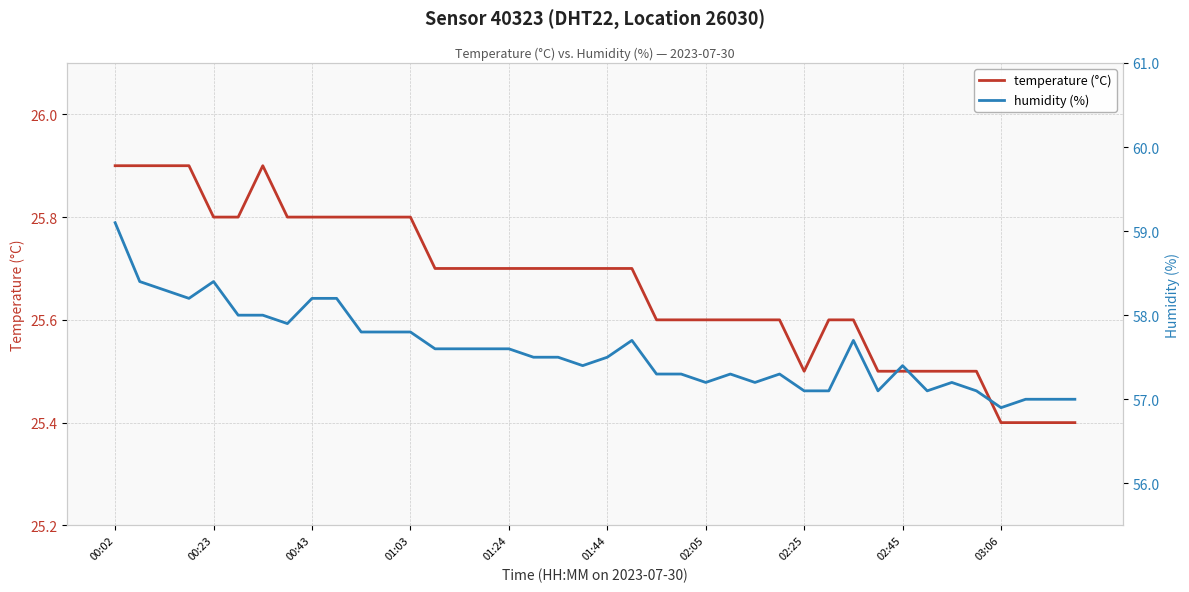

At which label does humidity (%) first exceed 57?

00:02